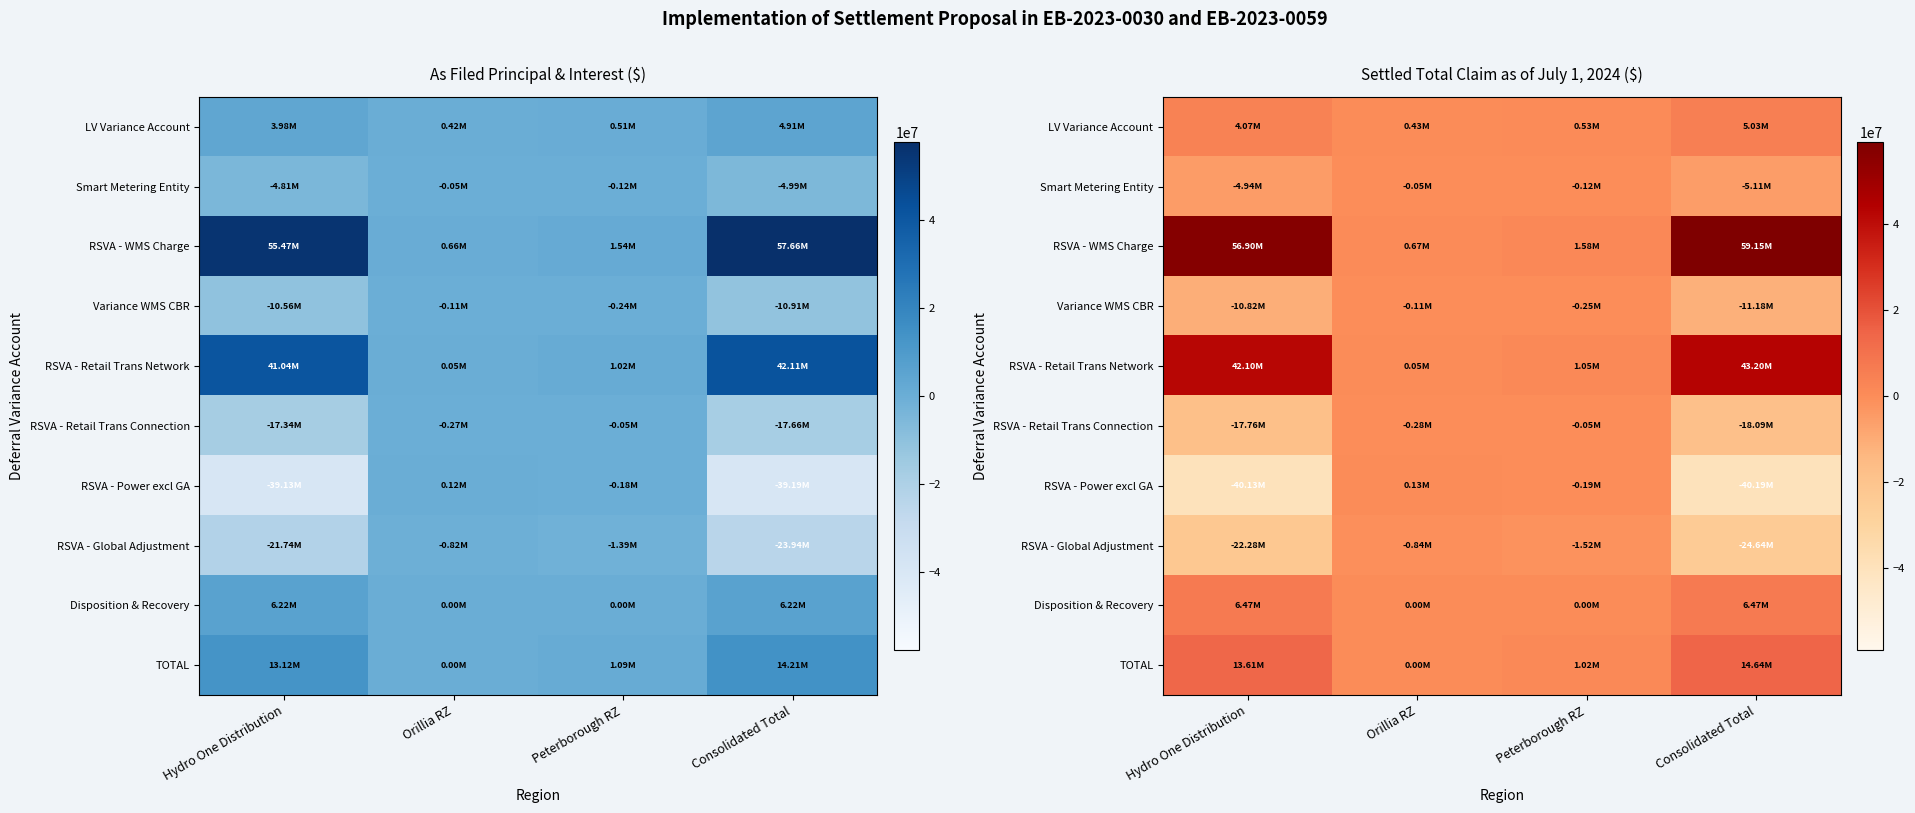

What is the lowest value of the Smart Metering Entity series?

-5113527.4